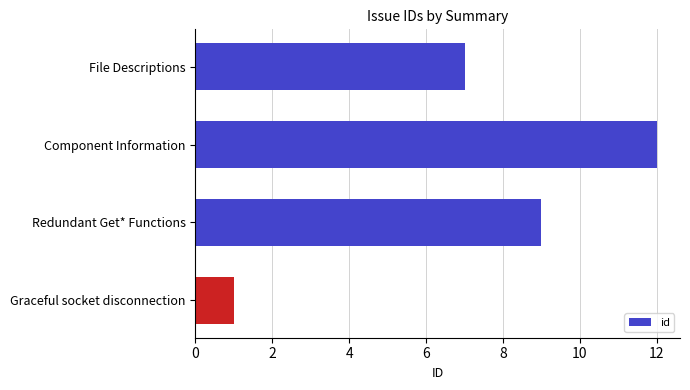

What is the smallest value displayed?

1